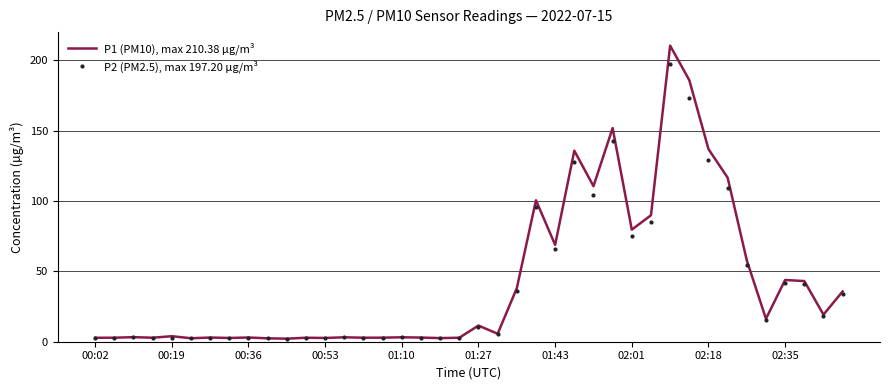

What is the maximum value shown in the chart?

210.4